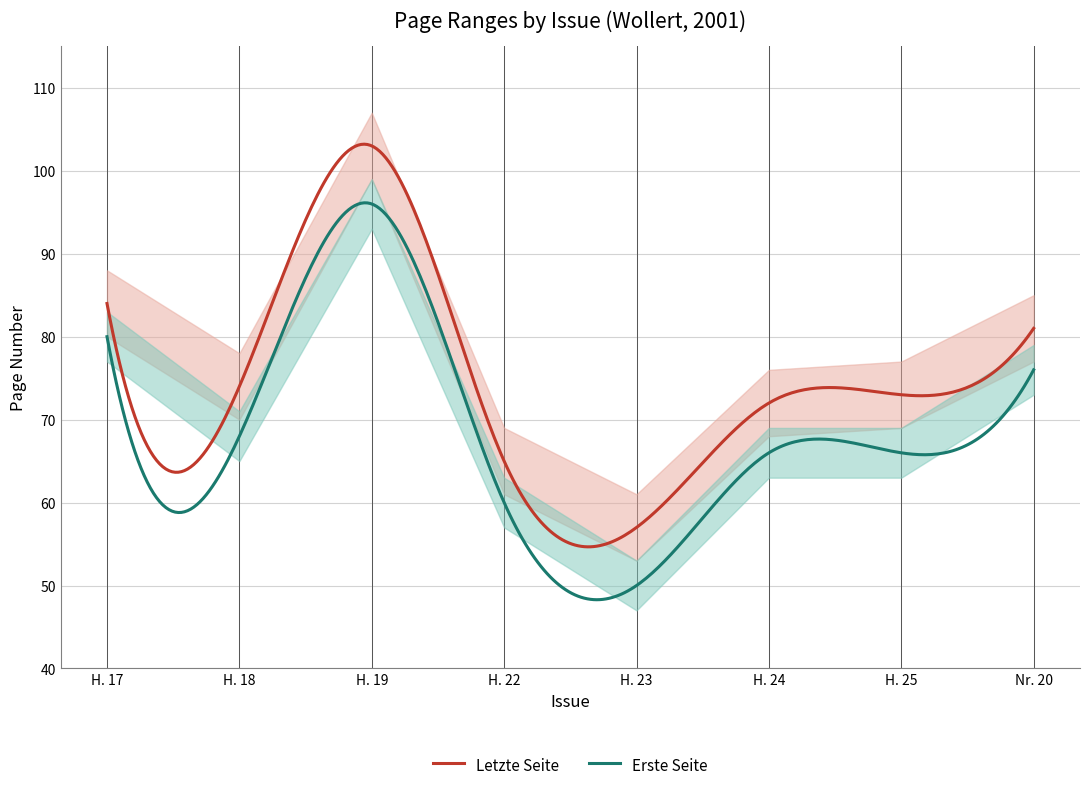

Reading left to right, transcribe all the data shown in this chart.

Letzte Seite: H. 17=84	H. 18=74	H. 19=103	H. 22=65	H. 23=57	H. 24=72	H. 25=73	Nr. 20=81
Erste Seite: H. 17=80	H. 18=68	H. 19=96	H. 22=60	H. 23=50	H. 24=66	H. 25=66	Nr. 20=76